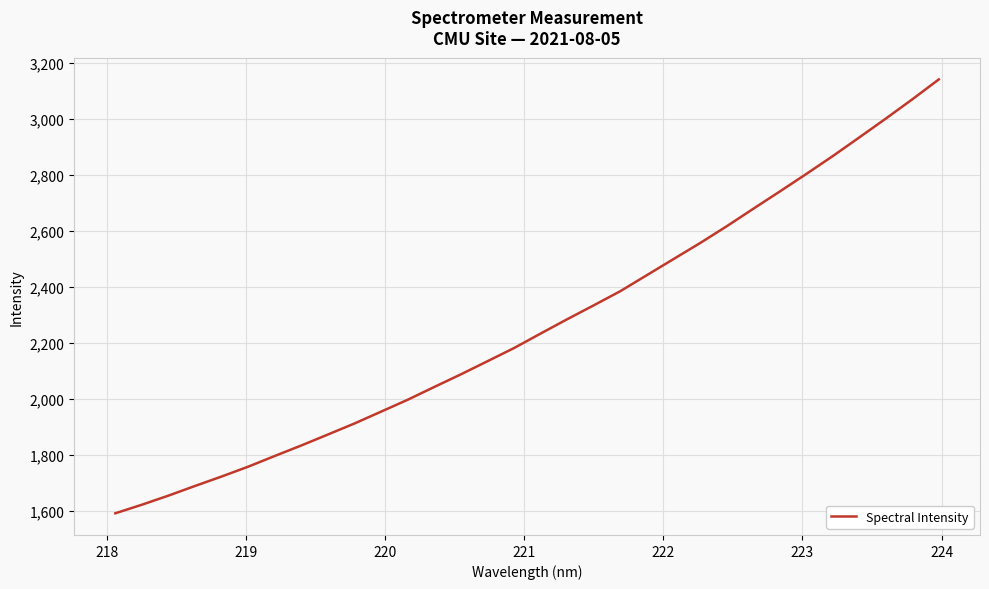

What is the difference between the maximum and minimum values?

1547.8